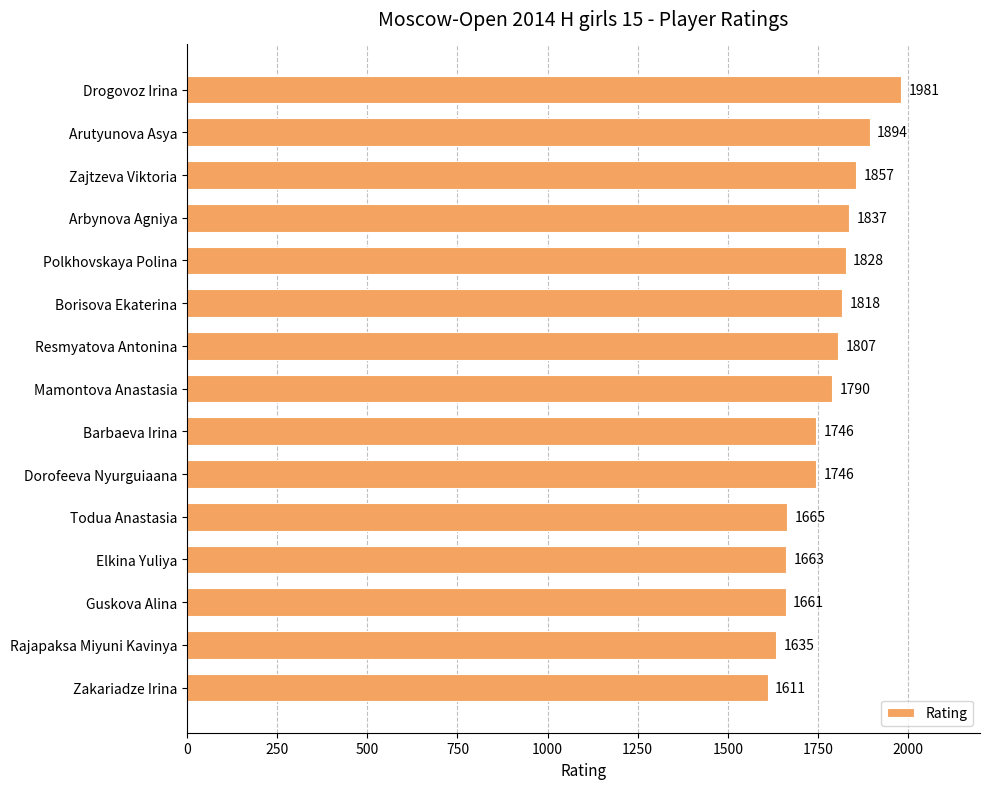

Reading top to bottom, extract all data points from this chart.

Drogovoz Irina=1981	Arutyunova Asya=1894	Zajtzeva Viktoria=1857	Arbynova Agniya=1837	Polkhovskaya Polina=1828	Borisova Ekaterina=1818	Resmyatova Antonina=1807	Mamontova Anastasia=1790	Barbaeva Irina=1746	Dorofeeva Nyurguiaana=1746	Todua Anastasia=1665	Elkina Yuliya=1663	Guskova Alina=1661	Rajapaksa Miyuni Kavinya=1635	Zakariadze Irina=1611